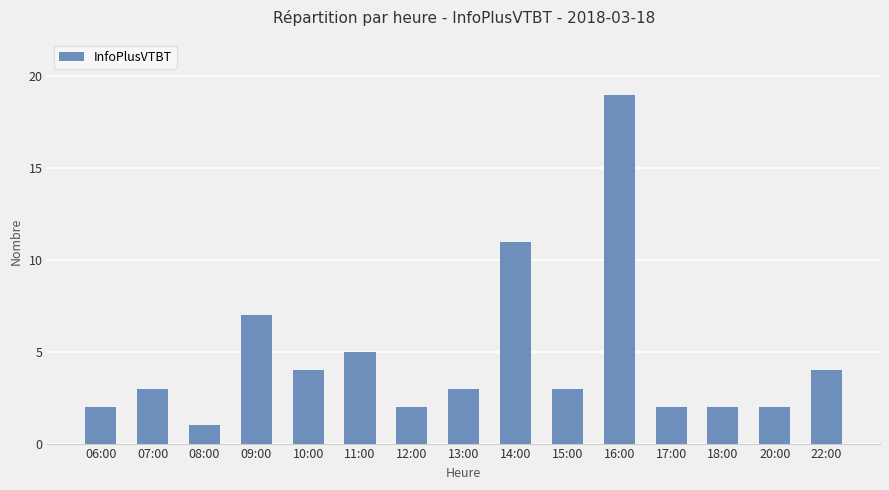

True or false: the data shows 6 at 10:00.

False